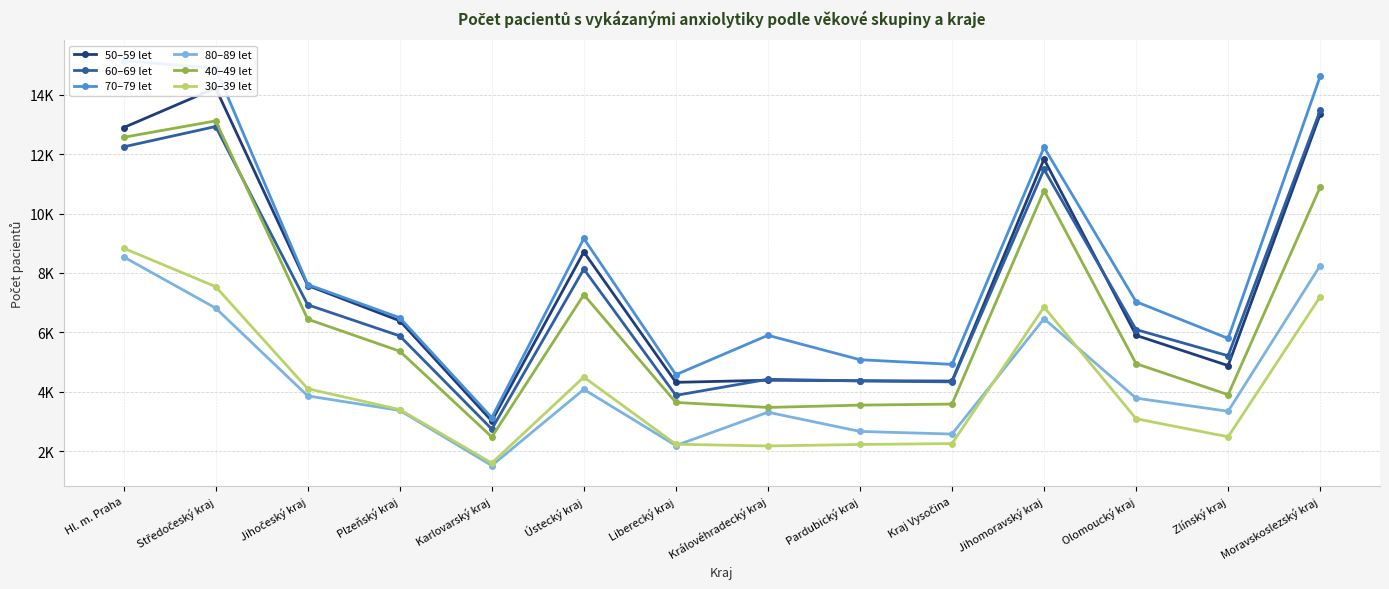

Which series has the largest total across all categories?

70–79 let